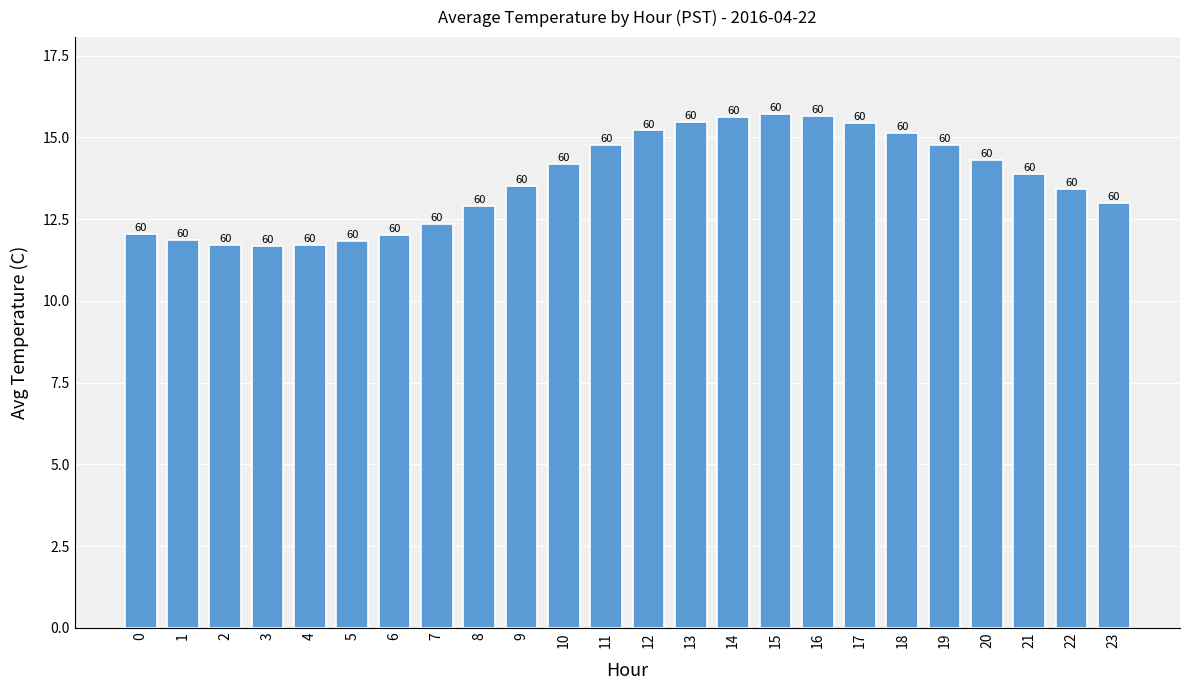

Are the bars horizontal?

No